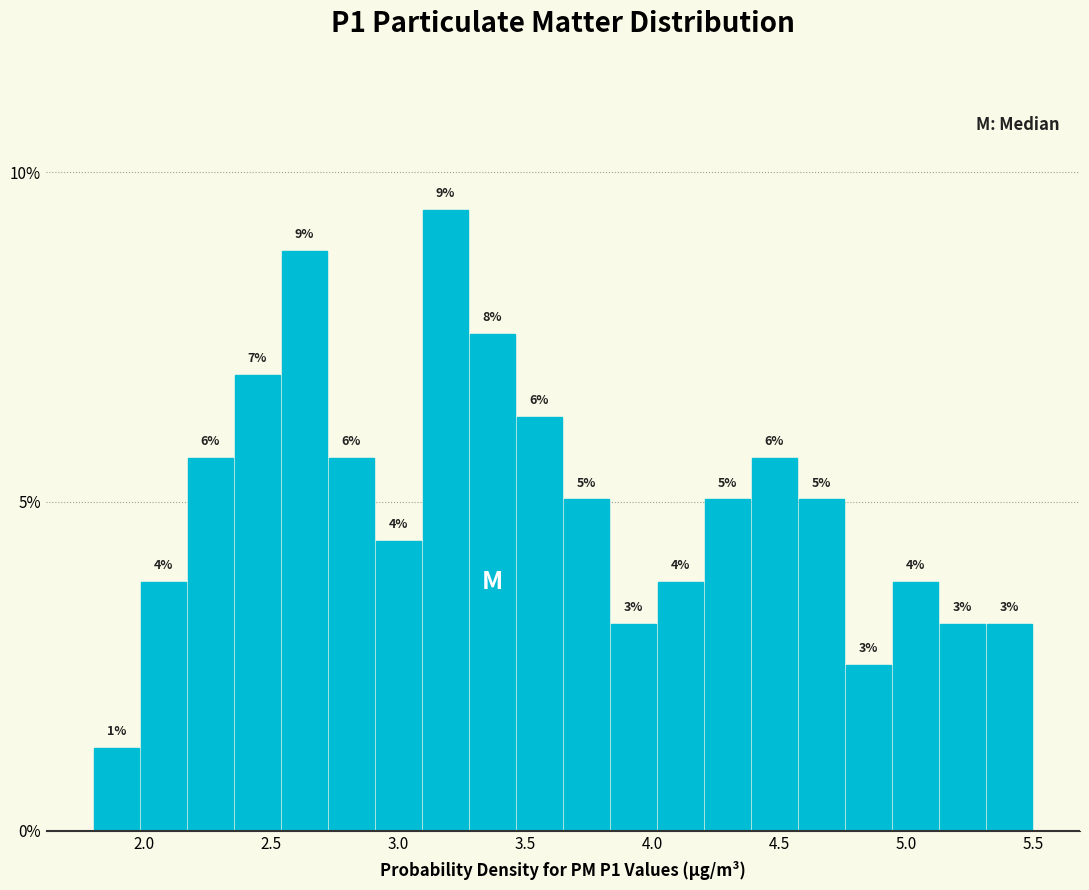

Around what value on the x-axis is the tallest bar? Give the approximate position of its centre, as read against the axis.

3.20